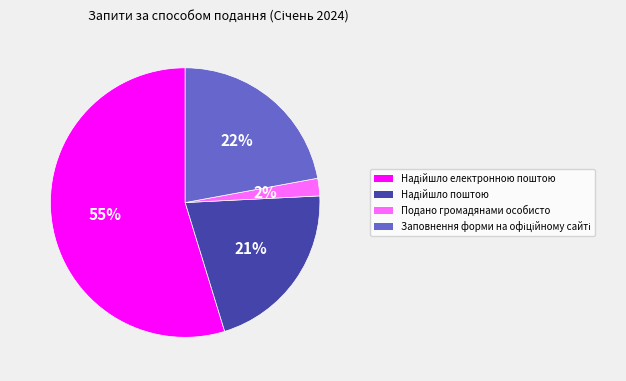

To the nearest percent, what is the average slice percentage?

25%